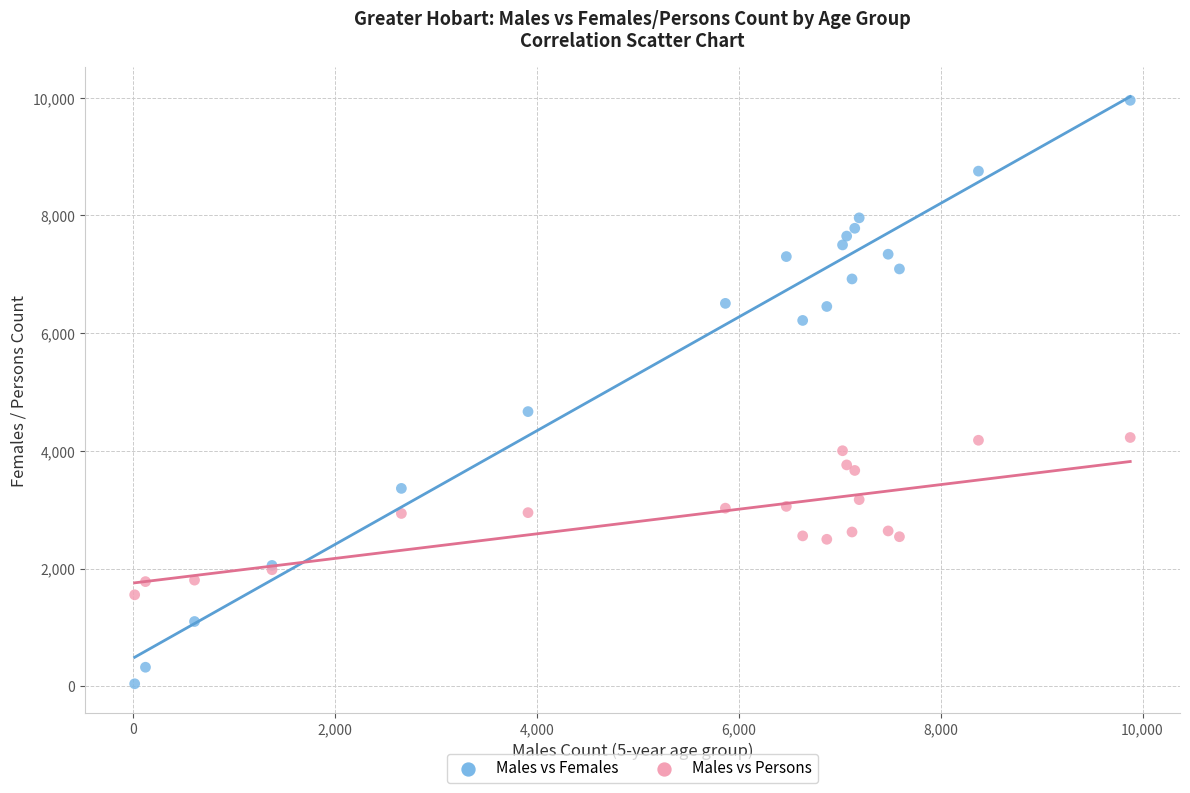

Across all series, what Y value is closest to 4999?

4667